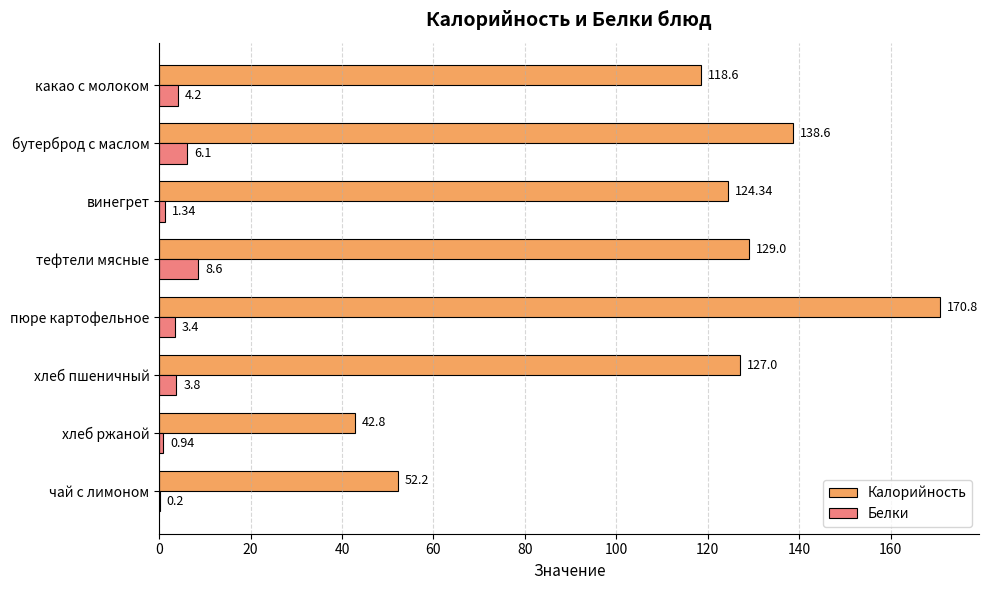

Which series changed the most between винегрет and тефтели мясные?

Белки